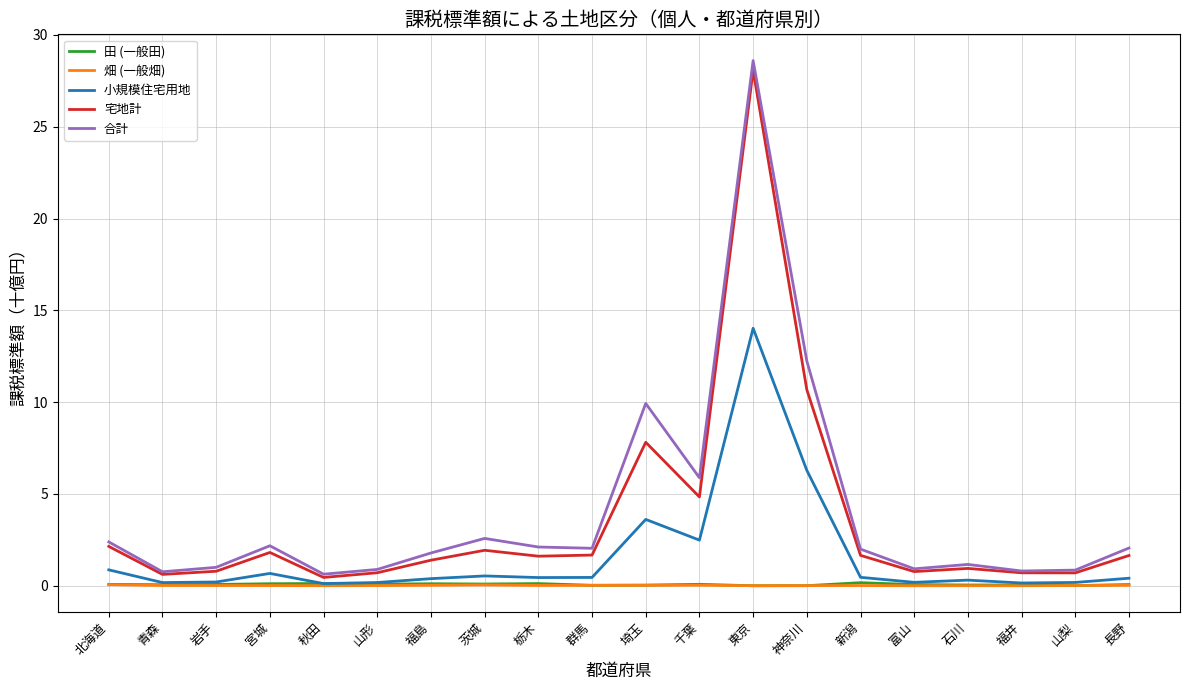

What is the sum of the 田 (一般田) values at 福井 and 群馬?

0.1